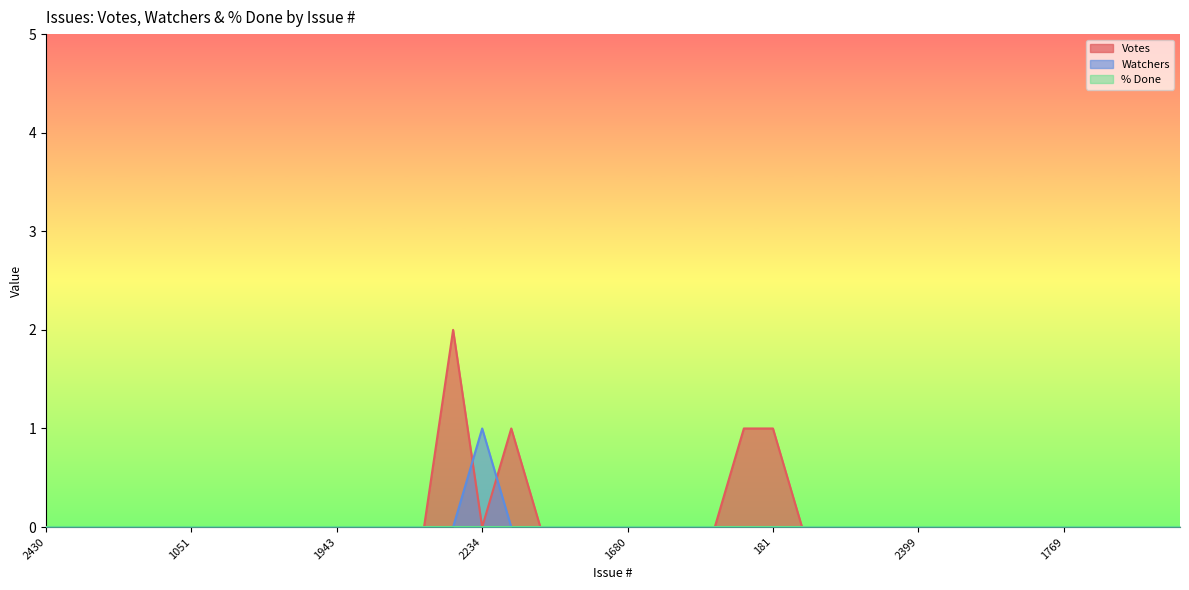

What is the label of the 1st point from the right?

2425